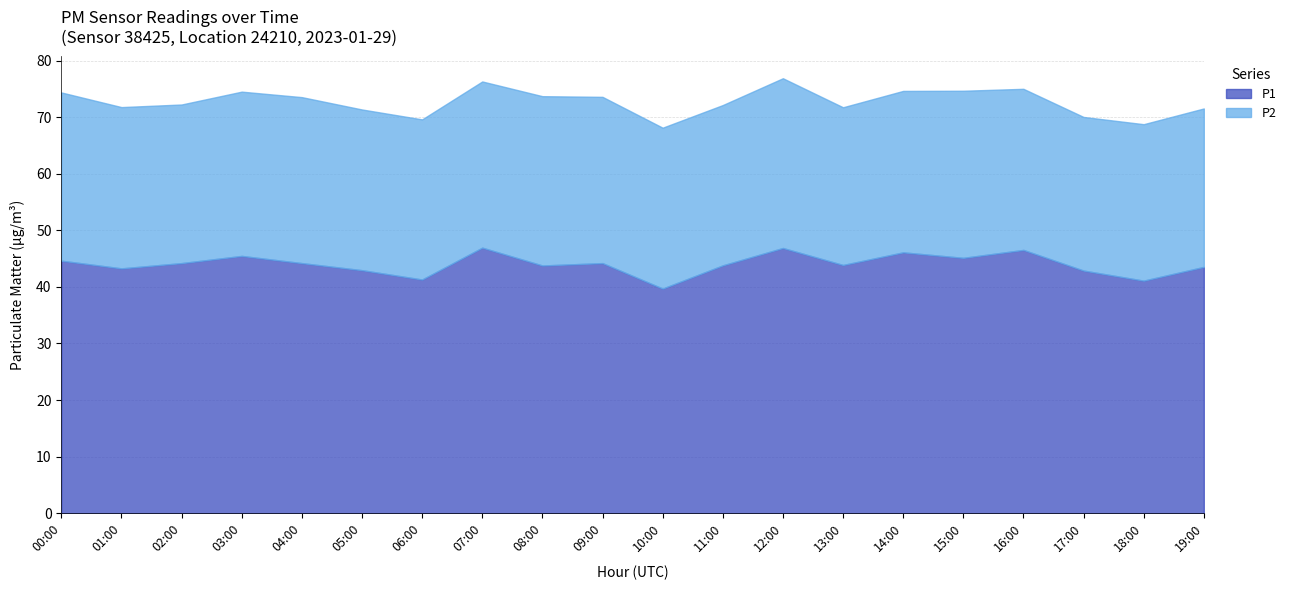

How many data points in P2 are less than 28?

3